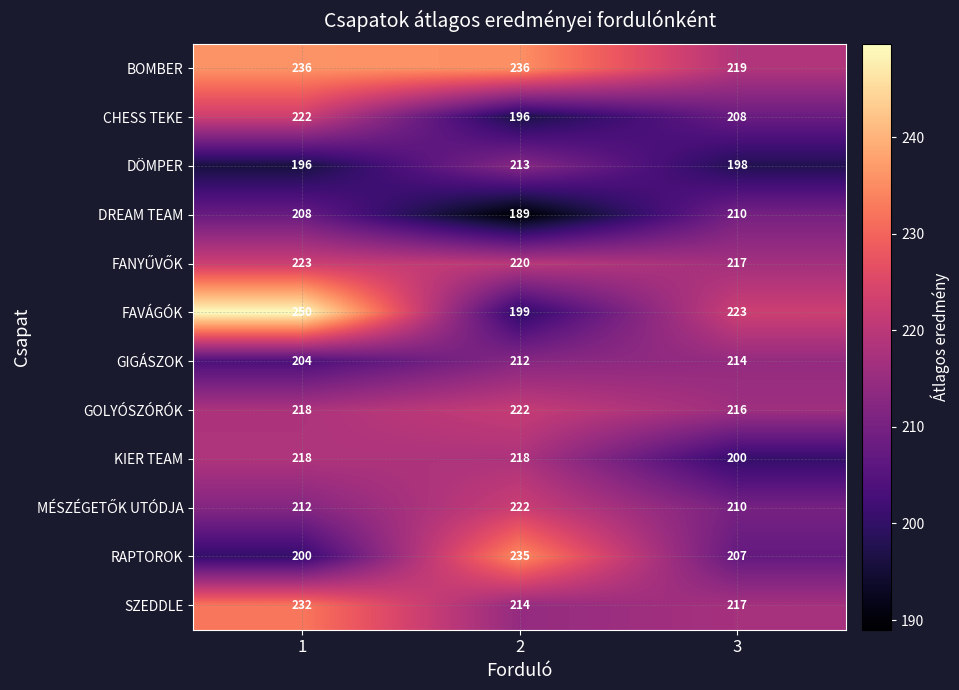

Is it true that DÖMPER equals 98 at 1?

False